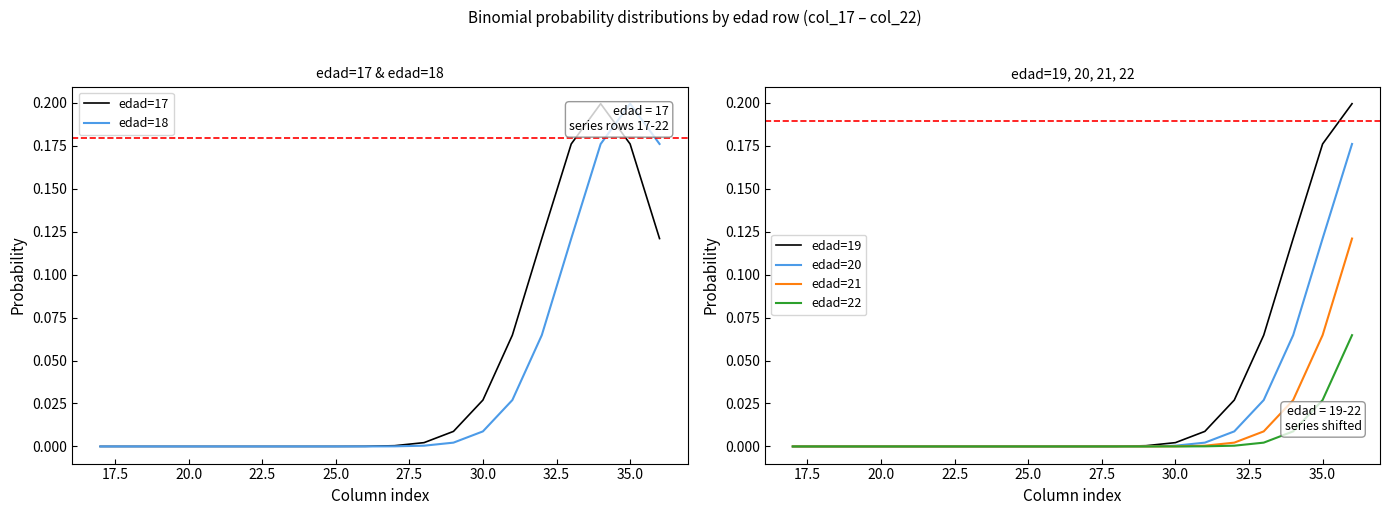

True or false: edad=20 has a value of 0.0 at 30.0.

True